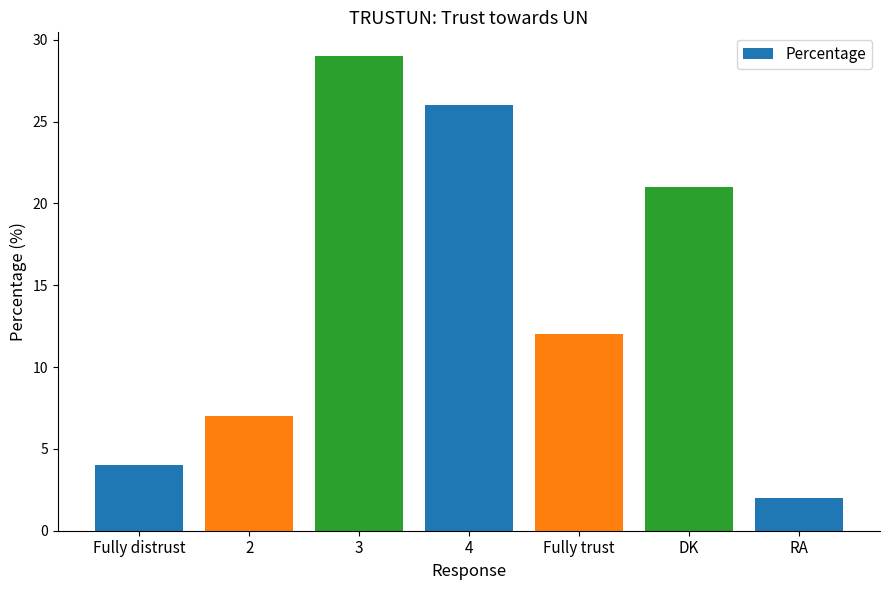

Reading left to right, what are all the values shown in this chart?

Fully distrust=4	2=7	3=29	4=26	Fully trust=12	DK=21	RA=2